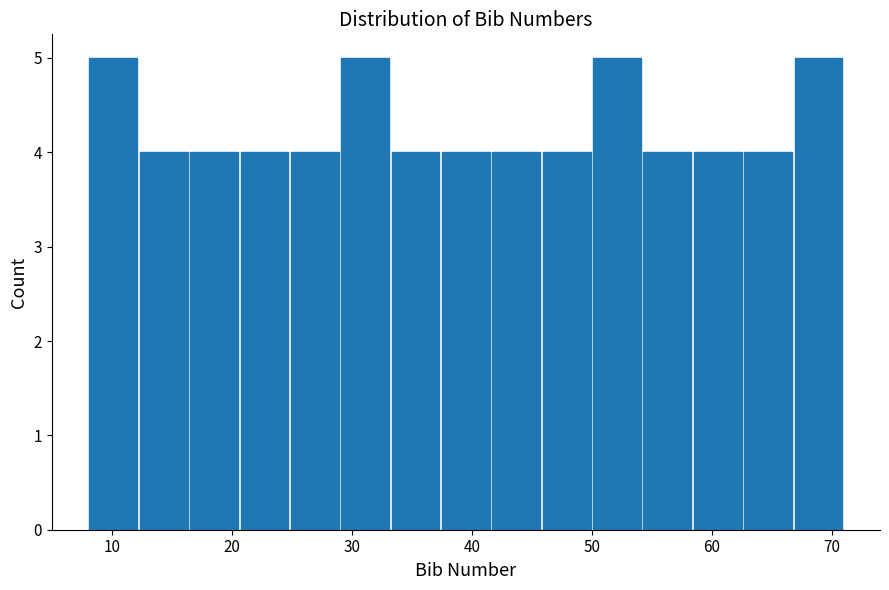

Reading left to right, list every bar in this chart as the range it spans on the x-axis followed by its height. Neither the bar edges nor the heights are printed on the chart, so give them approximately, as read against the axes.

8.0 to 12.2: 5
12.2 to 16.4: 4
16.4 to 20.6: 4
20.6 to 24.8: 4
24.8 to 29.0: 4
29.0 to 33.2: 5
33.2 to 37.4: 4
37.4 to 41.6: 4
41.6 to 45.8: 4
45.8 to 50.0: 4
50.0 to 54.2: 5
54.2 to 58.4: 4
58.4 to 62.6: 4
62.6 to 66.8: 4
66.8 to 71.0: 5